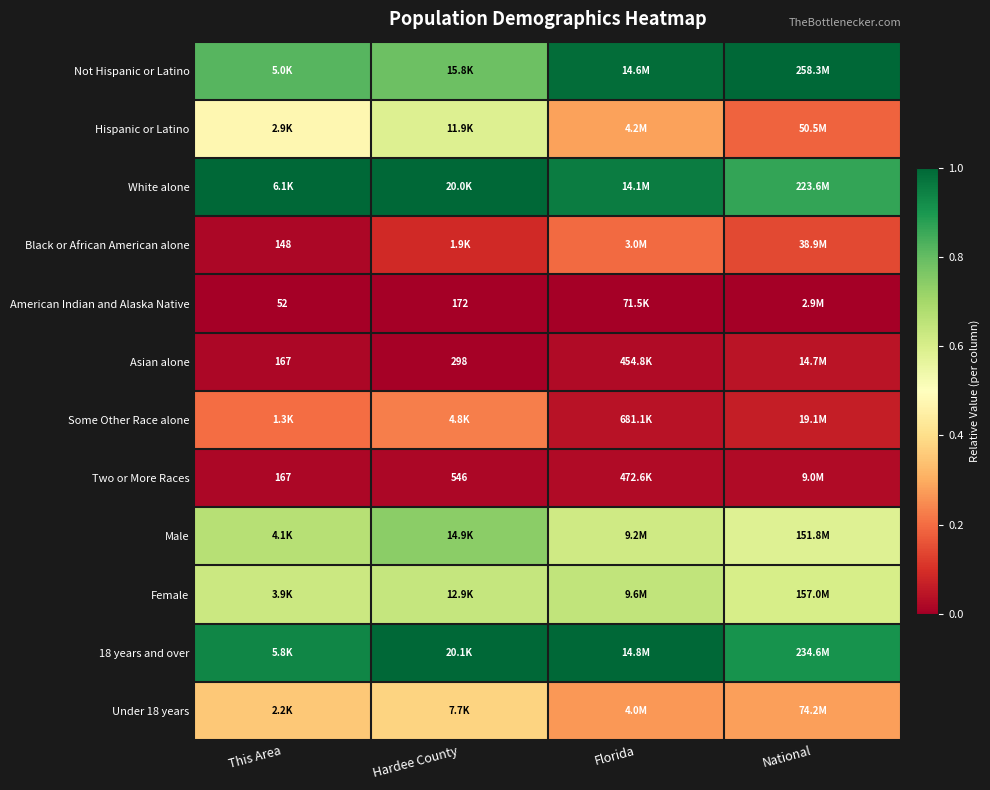

At Hardee County, list the series in order from largest to smallest.

18 years and over, White alone, Not Hispanic or Latino, Male, Female, Hispanic or Latino, Under 18 years, Some Other Race alone, Black or African American alone, Two or More Races, Asian alone, American Indian and Alaska Native